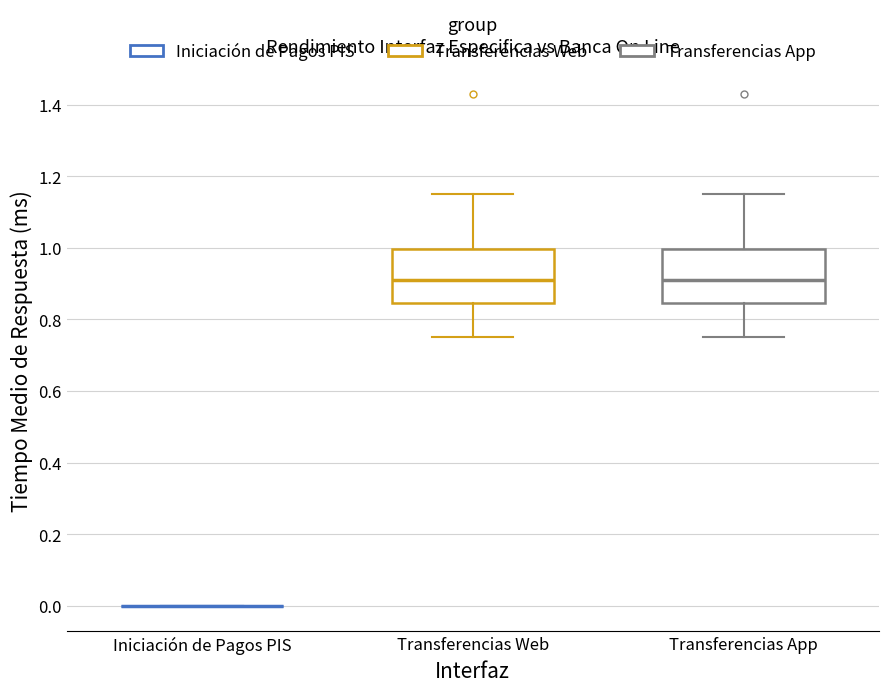

Reading left to right, read every box against the y-axis: the position of its median line, the range the box covers, and the ends of its whiskers. The values are not printed on the chart, so give them approximately, as read against the axis.

Iniciación de Pagos PIS: box collapsed to a line at 0.00, whiskers 0.00 to 0.00
Transferencias Web: median 0.92, box 0.84 to 1.00, whiskers 0.76 to 1.16
Transferencias App: median 0.92, box 0.84 to 1.00, whiskers 0.76 to 1.16